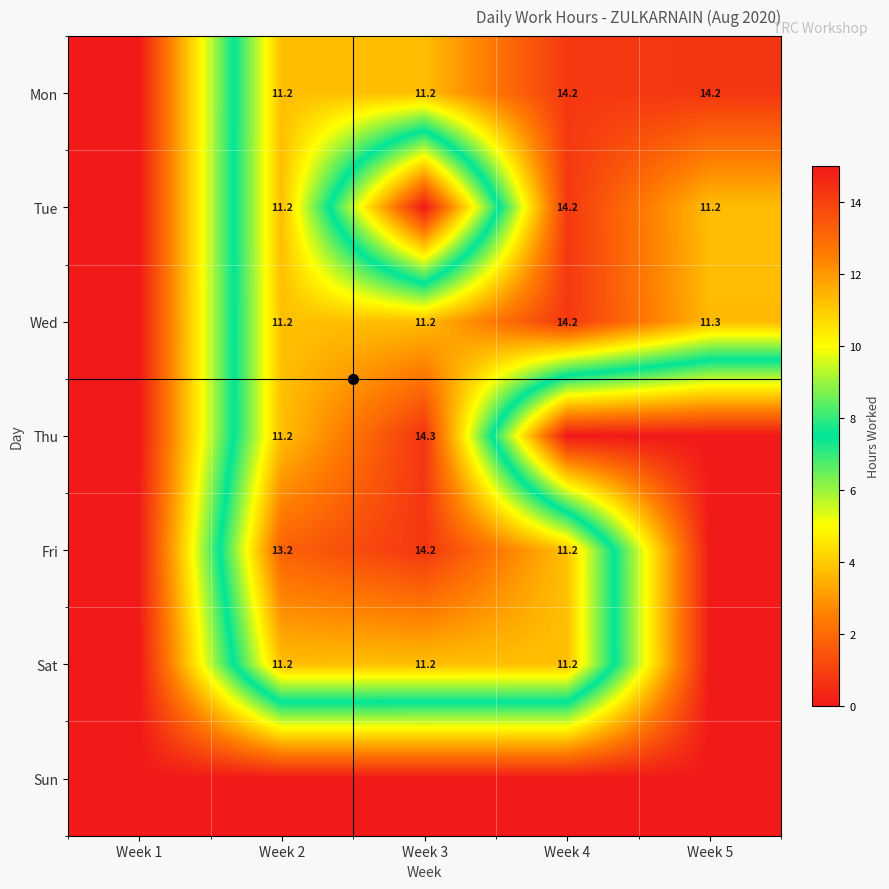

Count the number of categories in the chart.

5